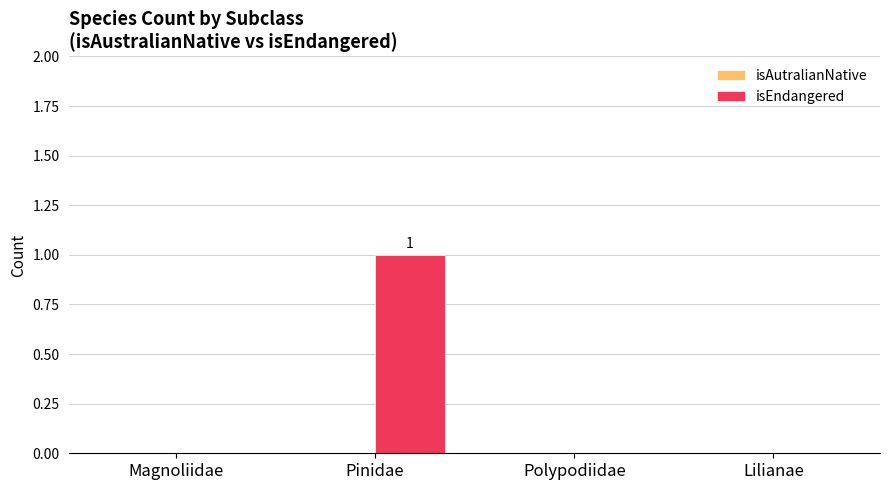

Which has a higher value, Polypodiidae or Pinidae?

Pinidae